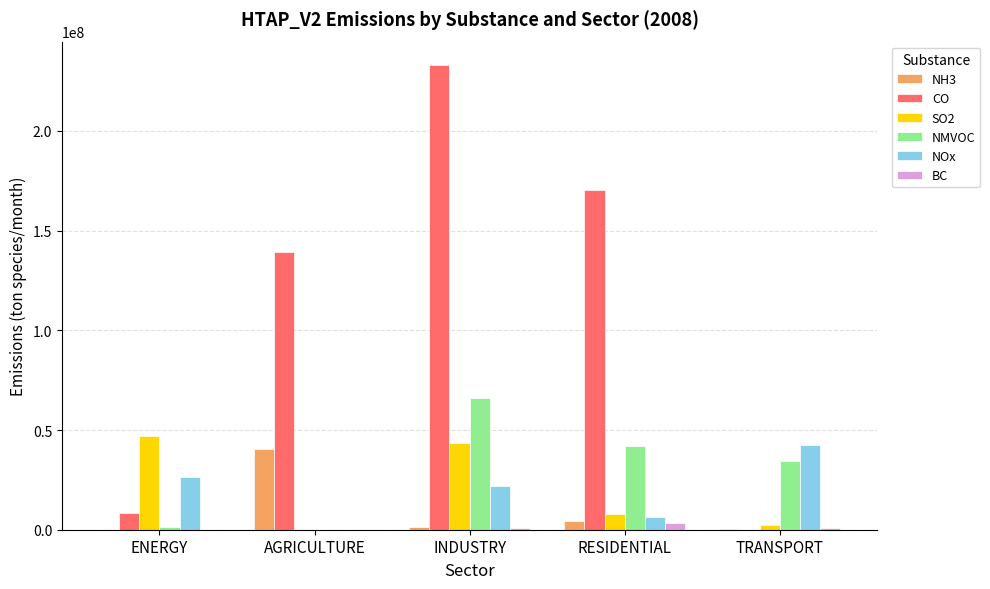

What are all the series names shown in the legend?

NH3, CO, SO2, NMVOC, NOx, BC